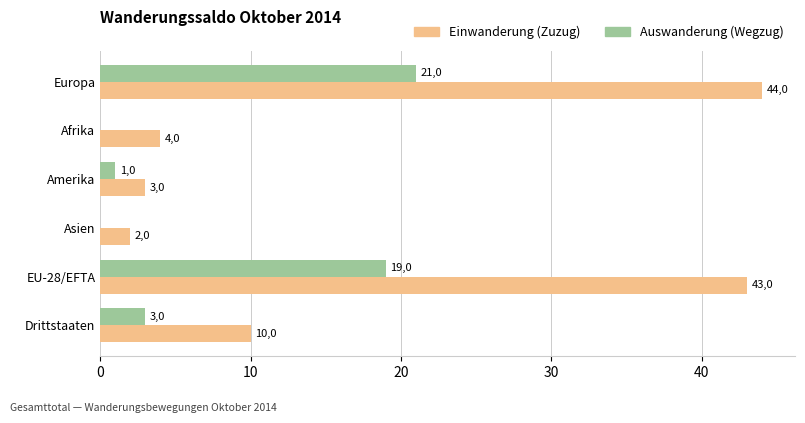

What is the value of the Auswanderung (Wegzug) bar at the 6th from the left?

3